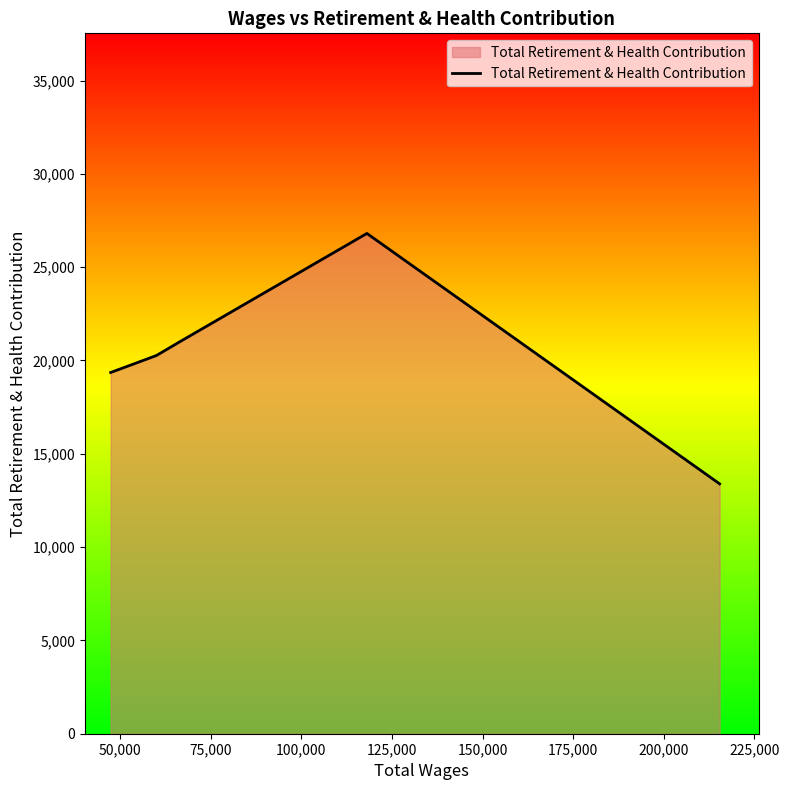

What is the maximum value shown in the chart?

26806